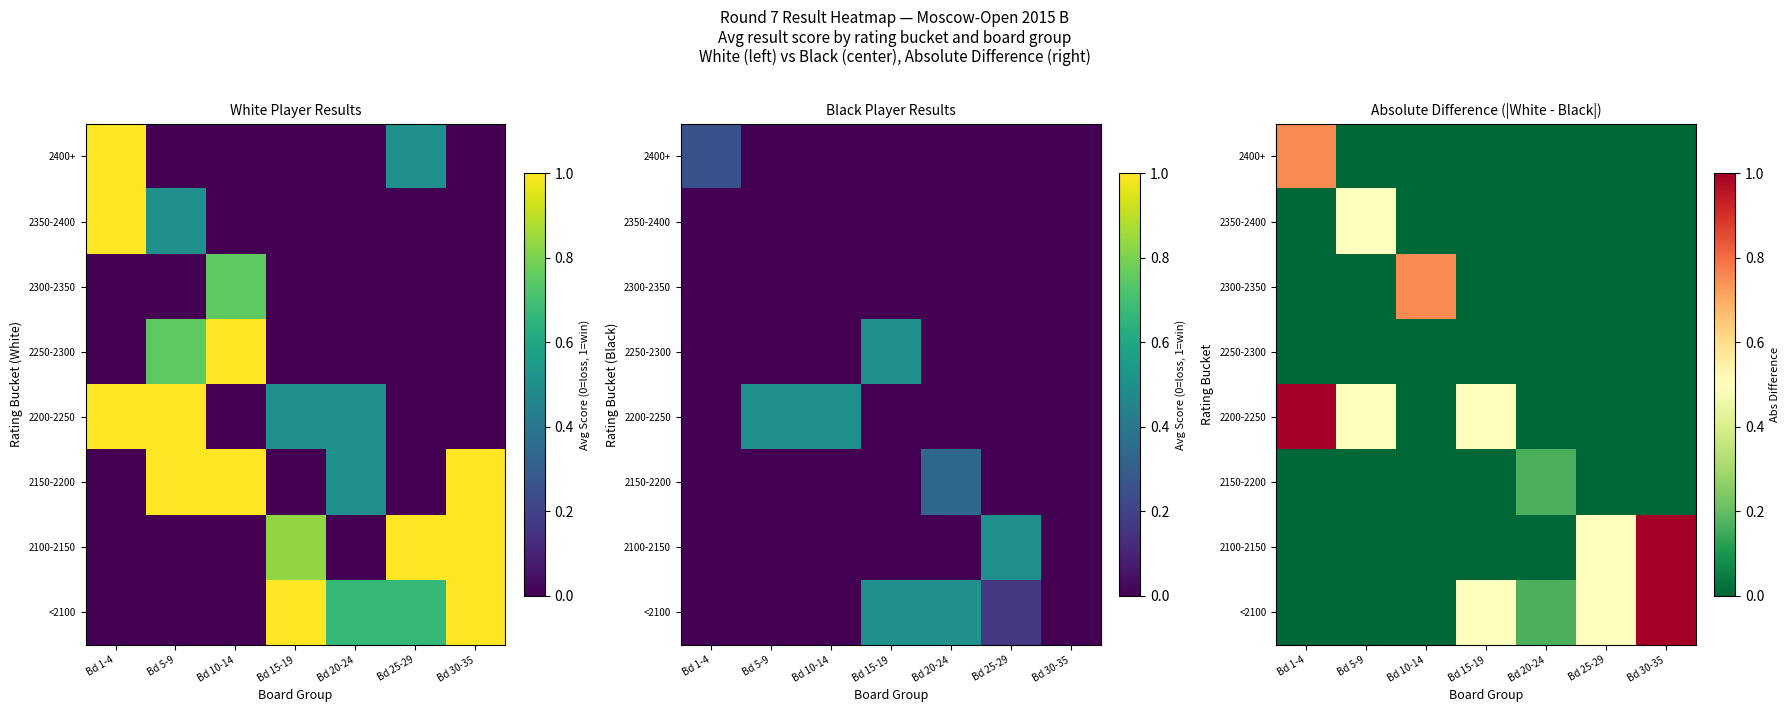

At which label does 2350-2400 reach its peak?

Bd 5-9